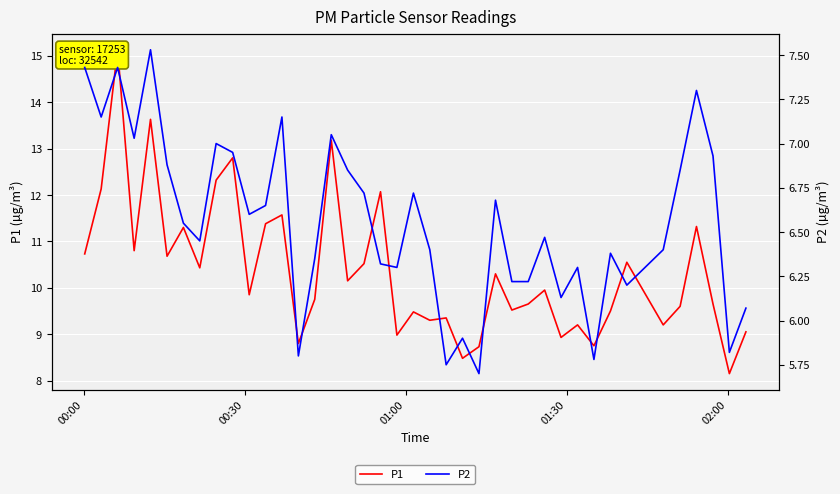

What is the minimum value shown in the chart?

5.7